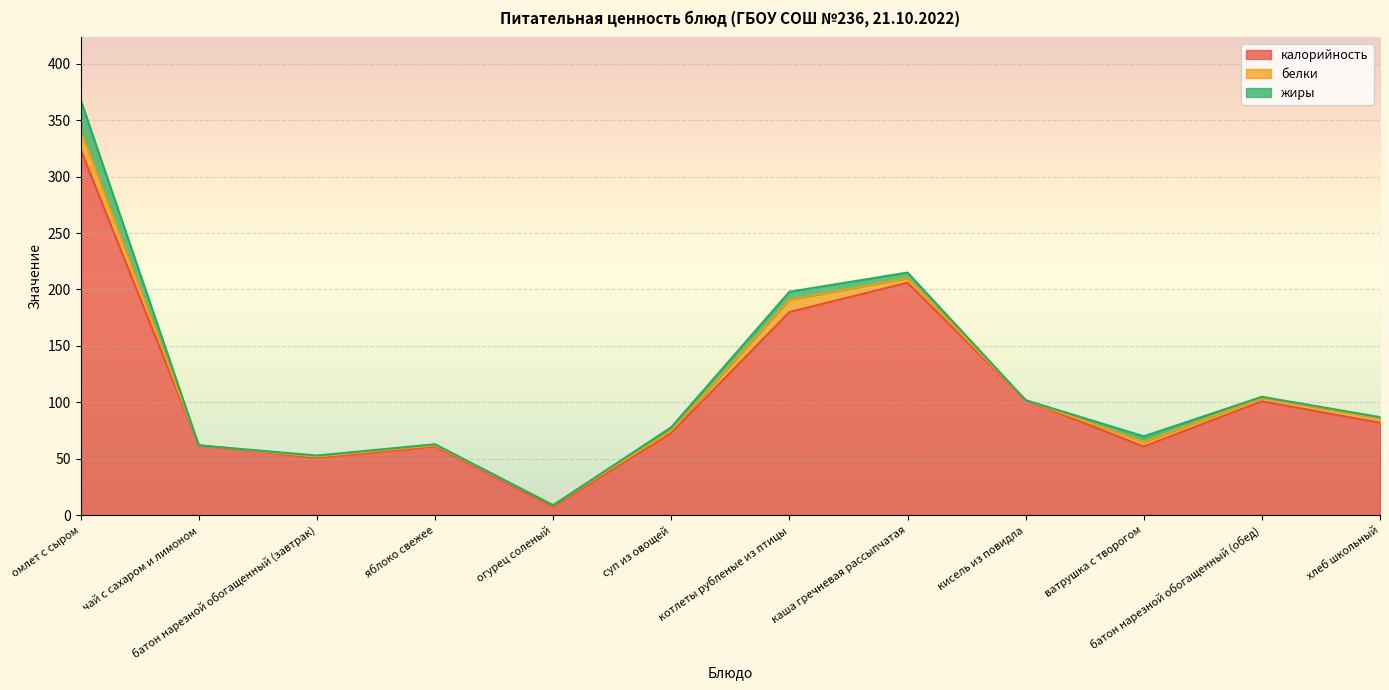

At which category does калорийность reach its first local valley?

батон нарезной обогащенный (завтрак)